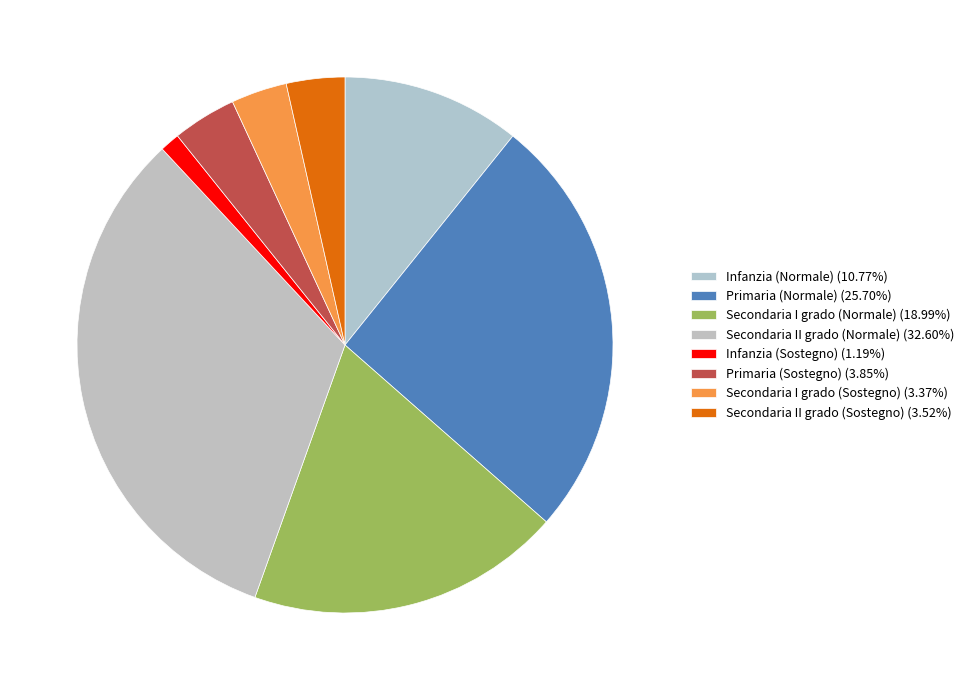

Count the number of slices in the pie.

8